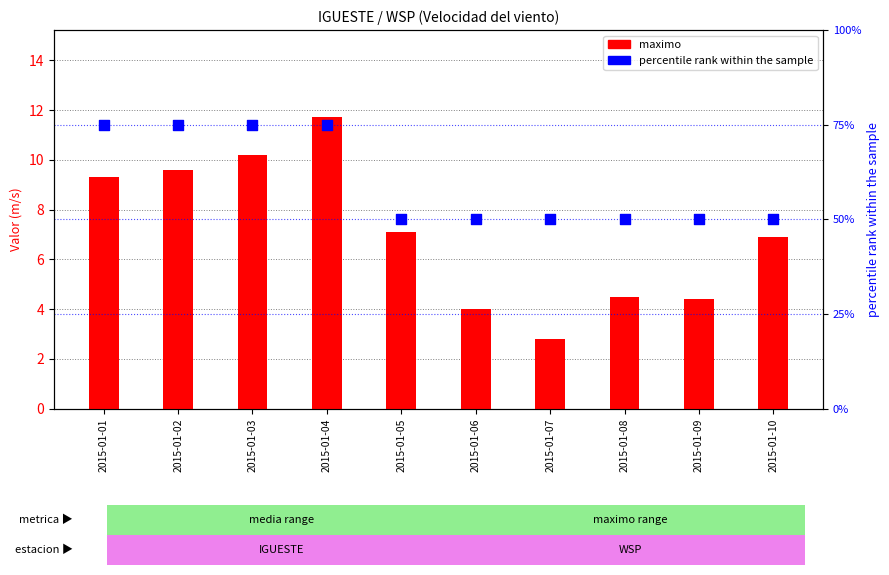

Is the value of percentile rank within the sample at 2015-01-07 greater than the value of maximo at 2015-01-03?

Yes